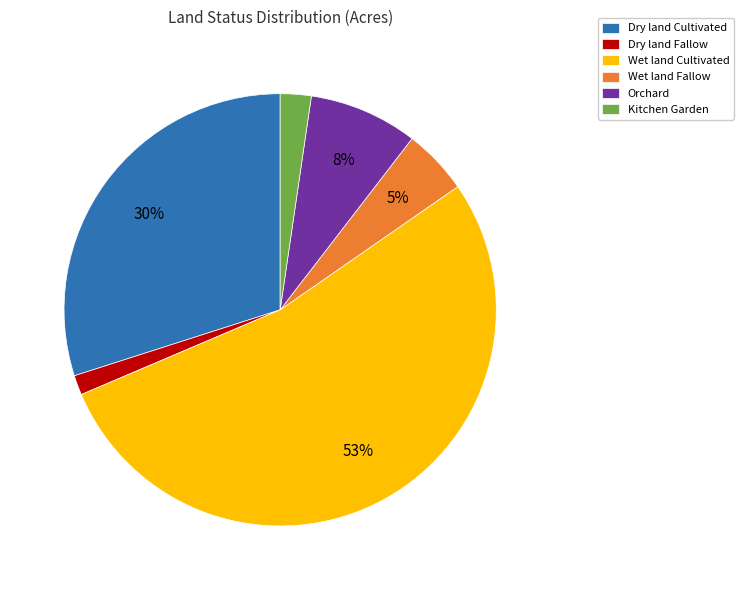

Count the number of slices in the pie.

6